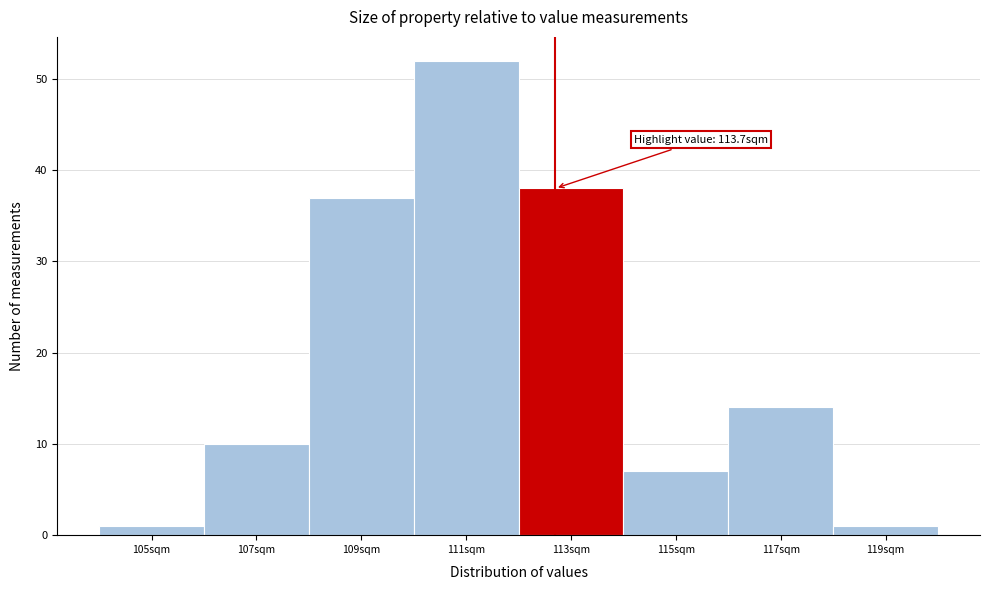

Reading right to left, transcribe all the data shown in this chart.

1	14	7	38	52	37	10	1